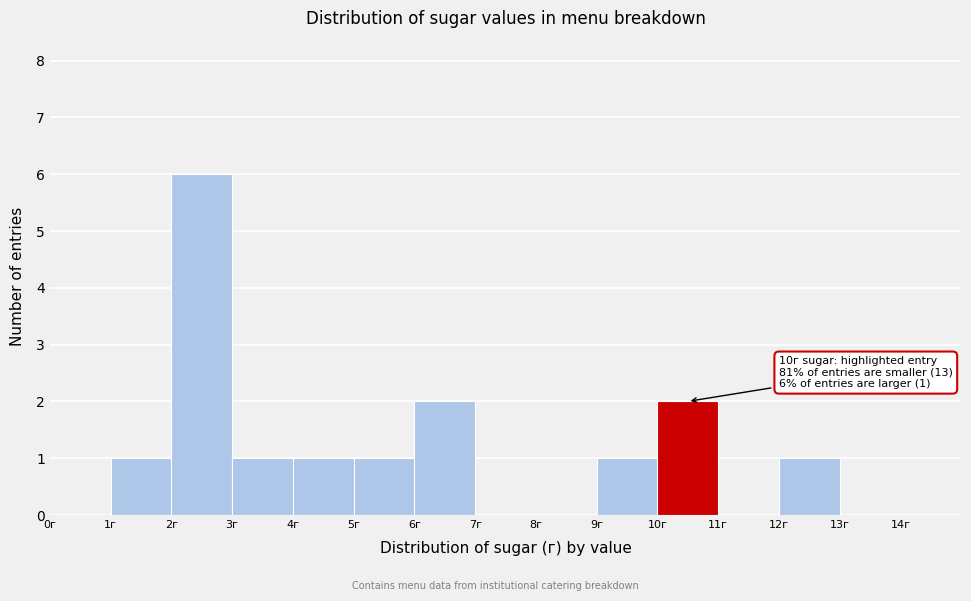

Over which range of the x-axis is the bar tallest?

2 to 3